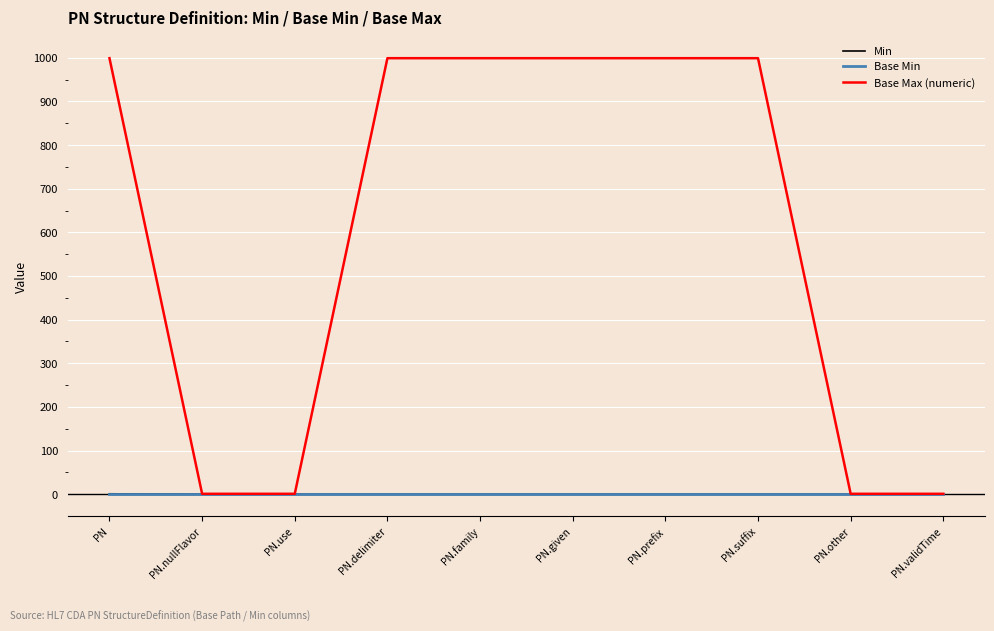

How many values in the Min series exceed 0?

1